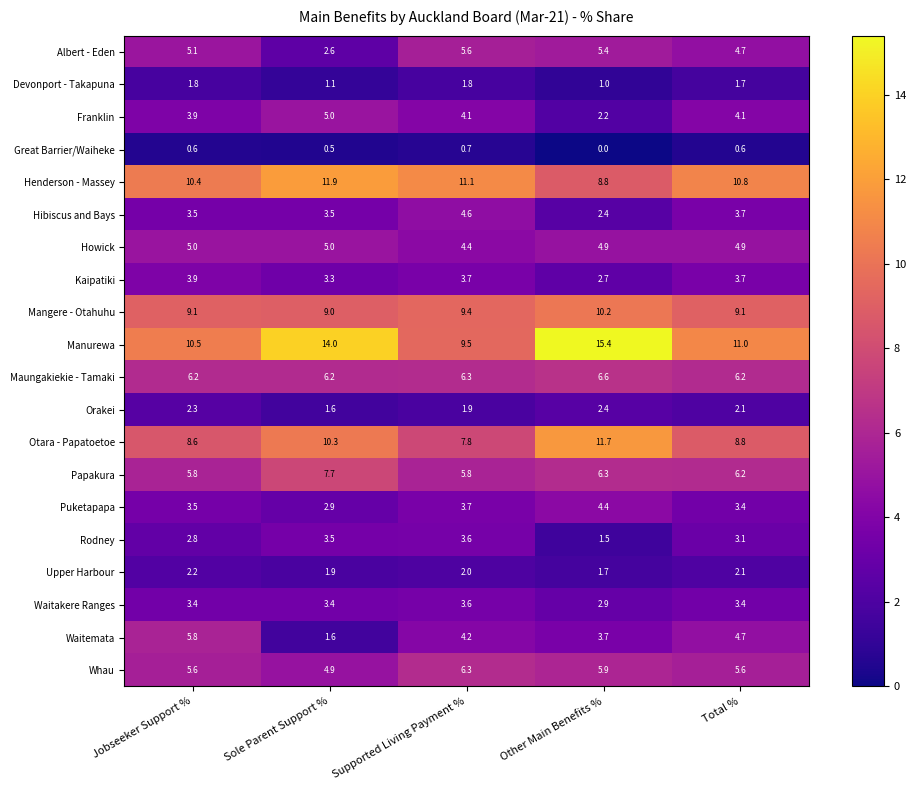

The value of Otara - Papatoetoe at Jobseeker Support % is 8.6. True or false?

True